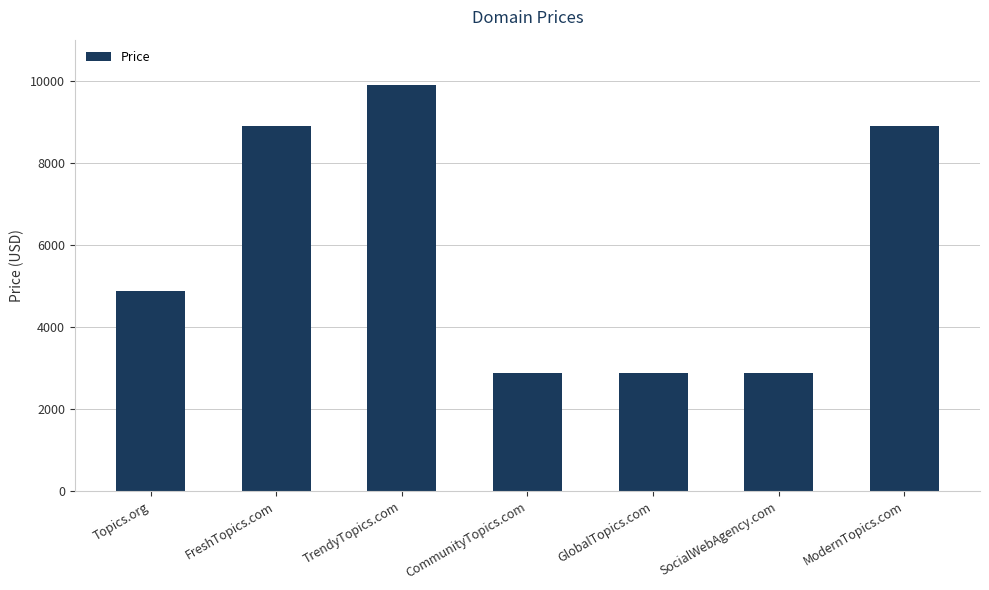

The chart shows a value of 8888 at FreshTopics.com. True or false?

True